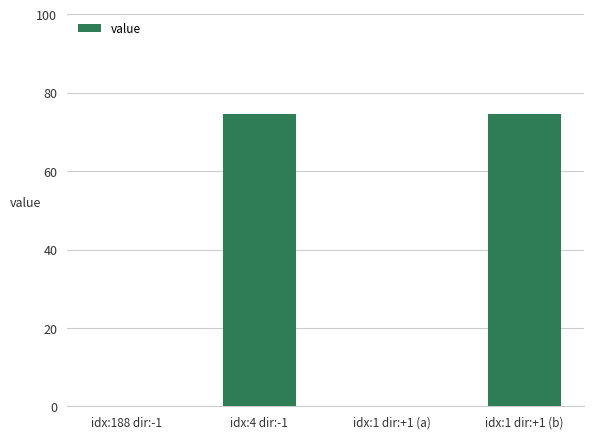

The value at idx:1 dir:+1 (a) is 0.0. True or false?

True